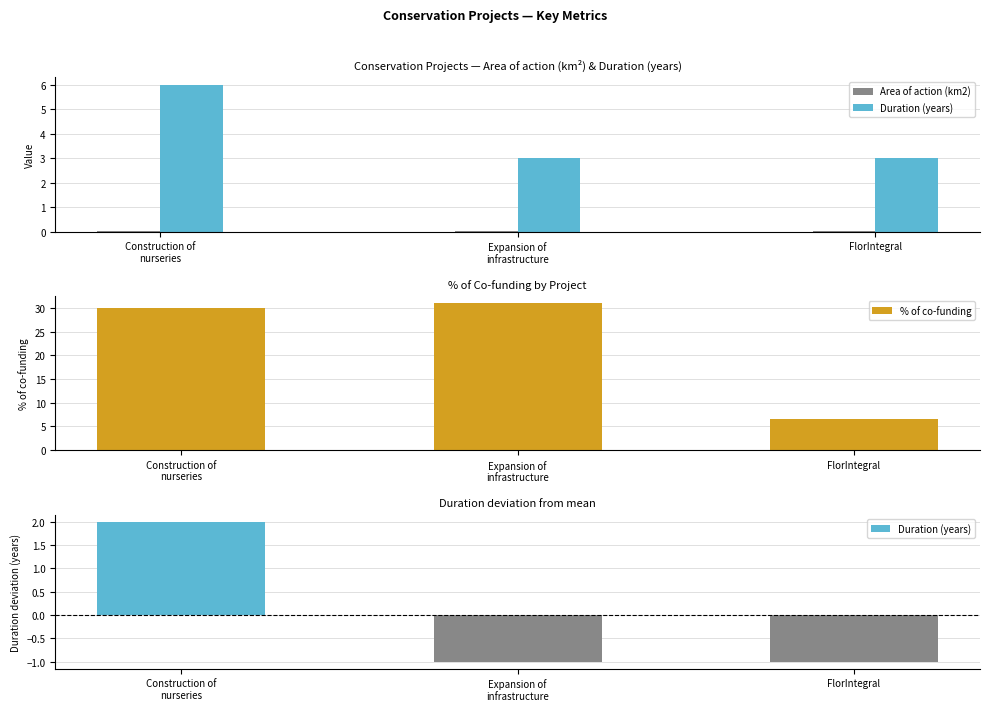

Reading left to right, what are all the values shown in this chart?

Area of action (km2): Construction of
nurseries=0.0	Expansion of
infrastructure=0.0	FlorIntegral=0.0
Duration (years): Construction of
nurseries=6.0	Expansion of
infrastructure=3.0	FlorIntegral=3.0
% of co-funding: Construction of
nurseries=30.0	Expansion of
infrastructure=31.0	FlorIntegral=6.5